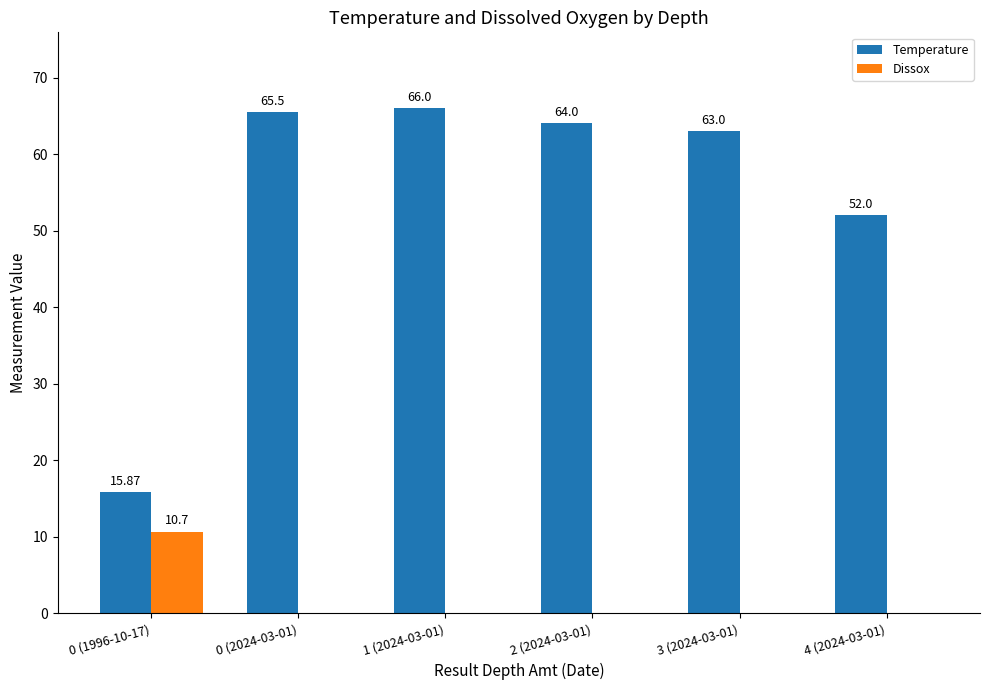

Which series has the largest total across all categories?

Temperature